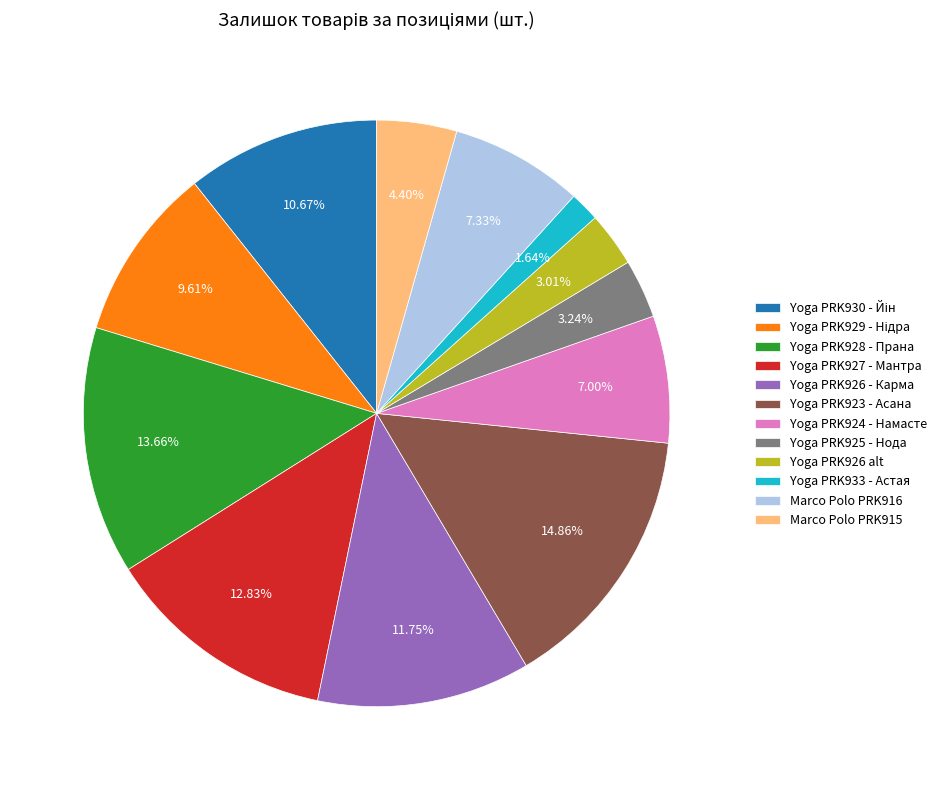

What is the smallest slice in the pie chart?

Yoga PRK933 - Астая